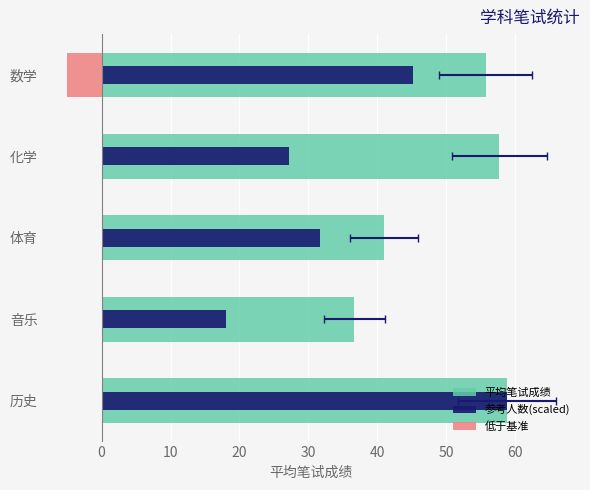

Rank the series at 体育 from lowest to highest value.

参考人数(scaled), 平均笔试成绩